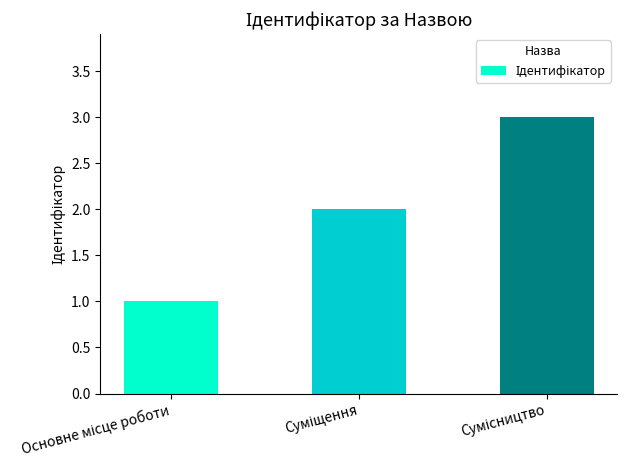

What is the sum of all values?

6